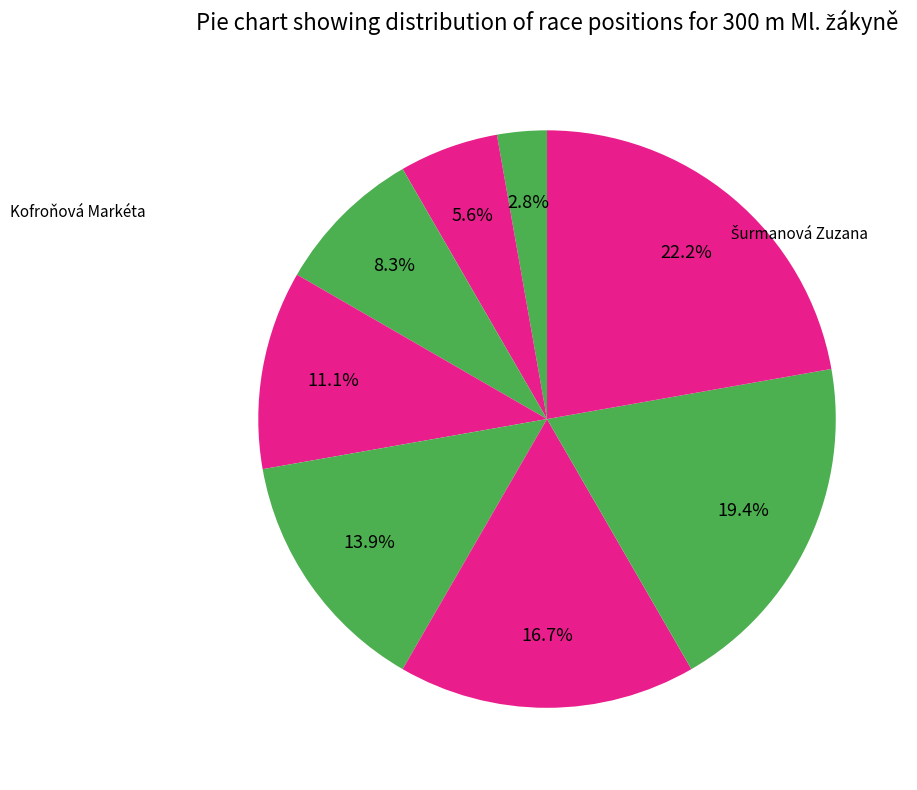

How many slices are in this pie chart?

8